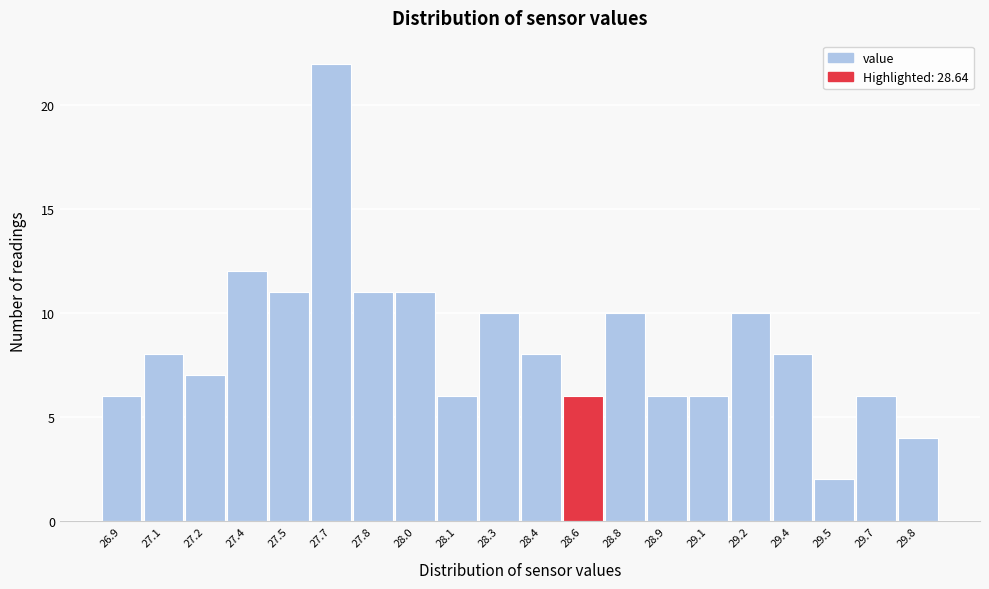

Reading left to right, what are all the values shown in this chart?

26.9=6	27.1=8	27.2=7	27.4=12	27.5=11	27.7=22	27.8=11	28.0=11	28.1=6	28.3=10	28.4=8	28.6=6	28.8=10	28.9=6	29.1=6	29.2=10	29.4=8	29.5=2	29.7=6	29.8=4